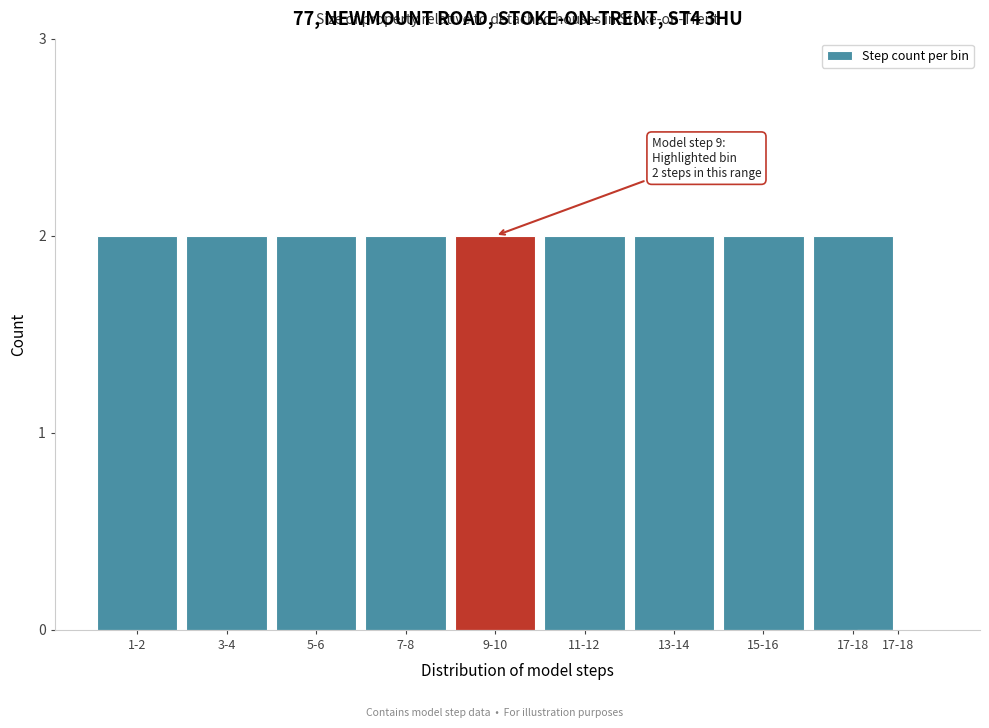

How many values are above zero?

9